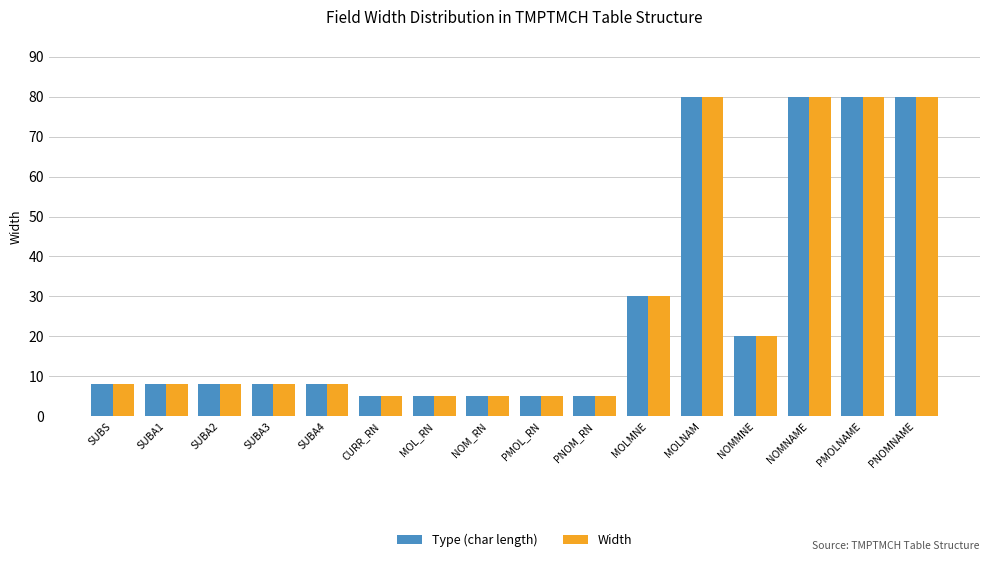

At which label is Type (char length) closest to 42?

MOLMNE